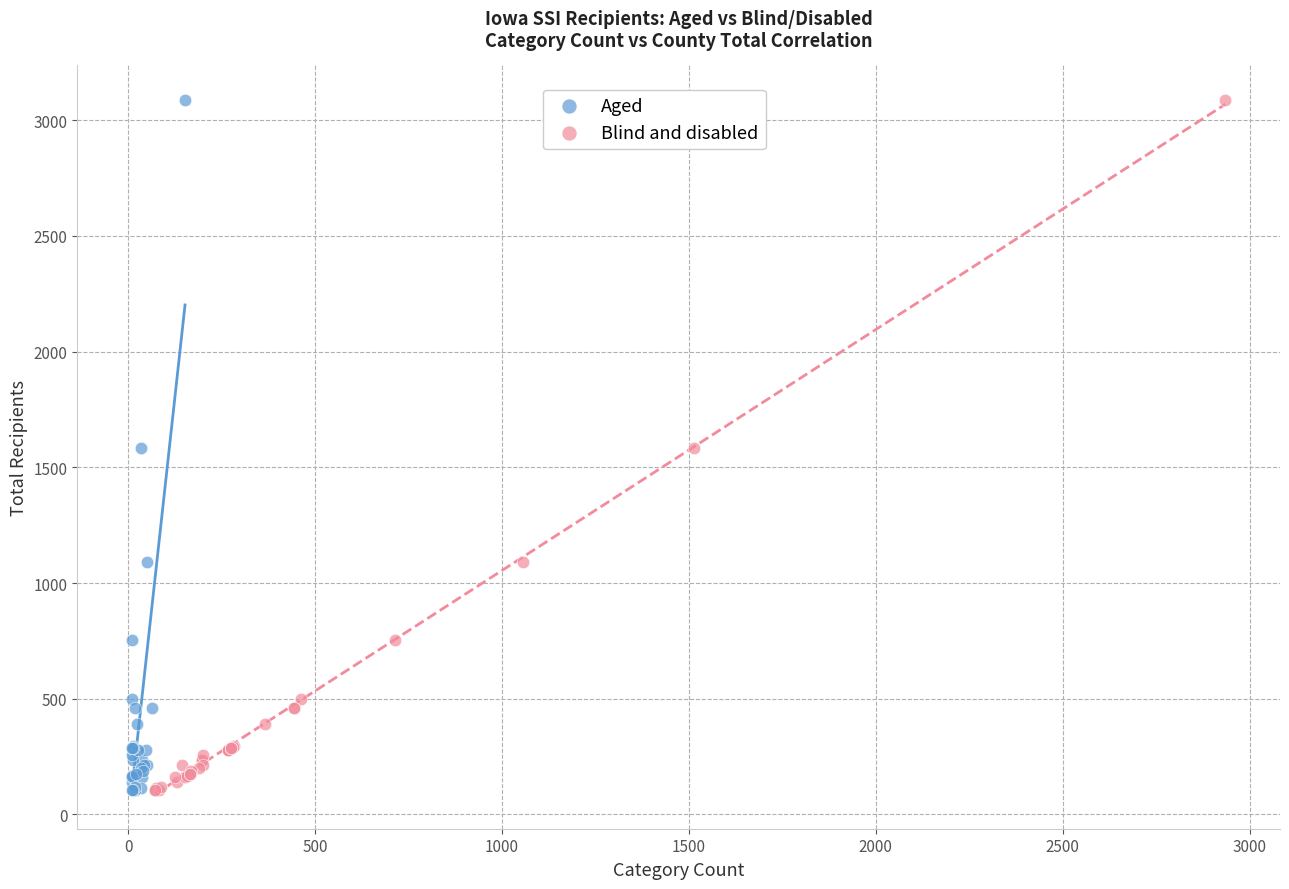

What are all the series names shown in the legend?

Aged, Blind and disabled